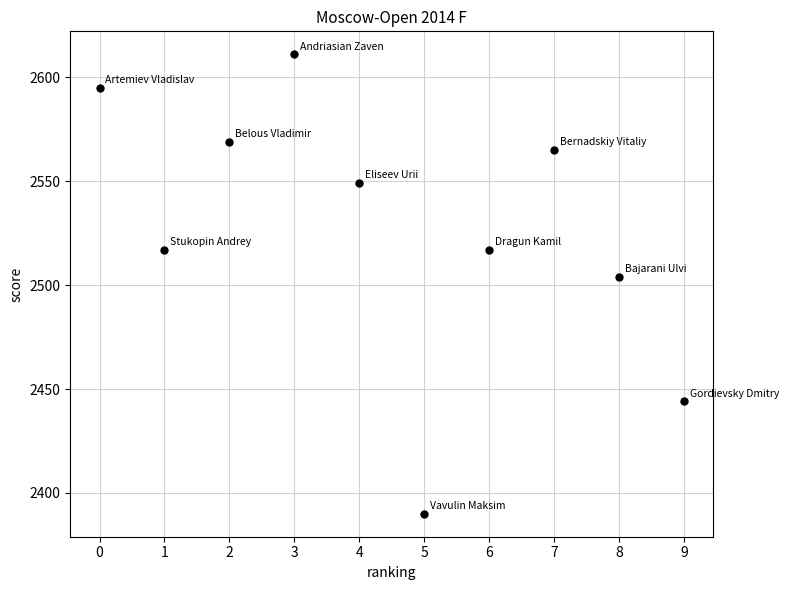

What is the range of Y values (max minus min)?

221